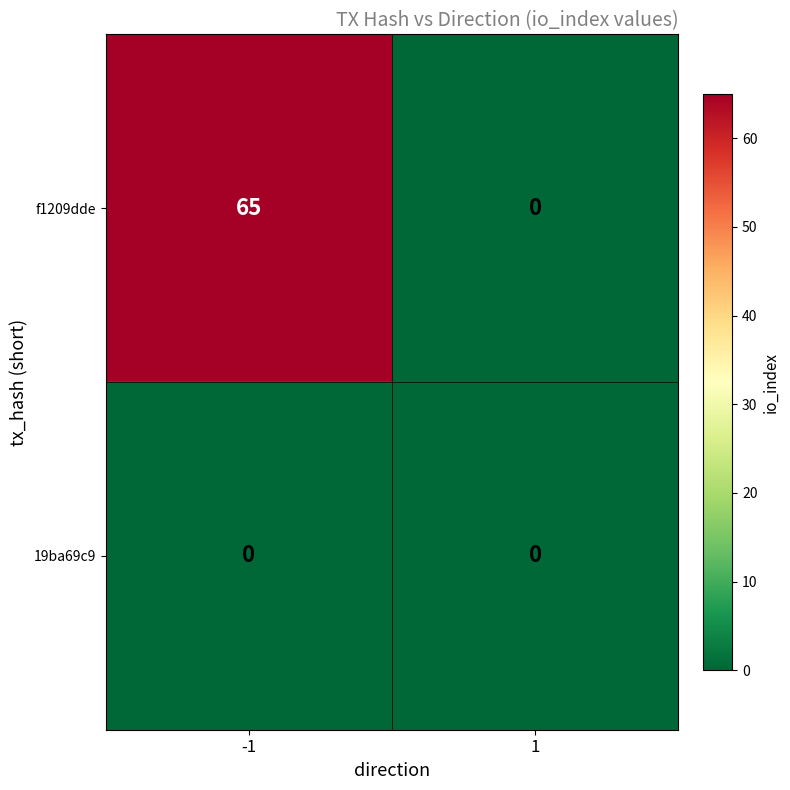

What is the sum of the f1209dde values at 1 and -1?

65